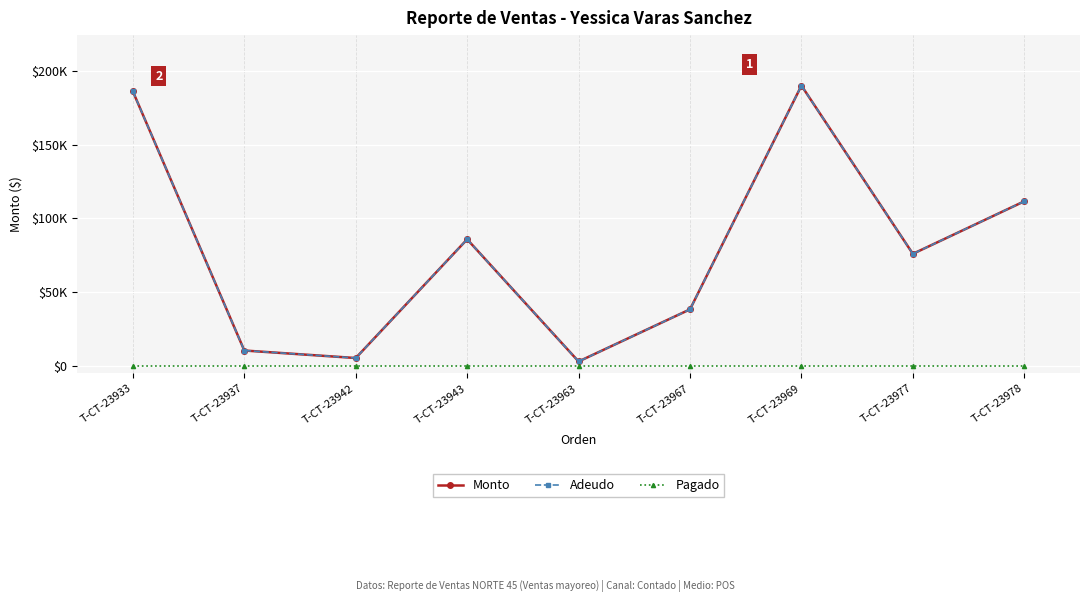

True or false: Monto and Adeudo intersect in this chart.

False